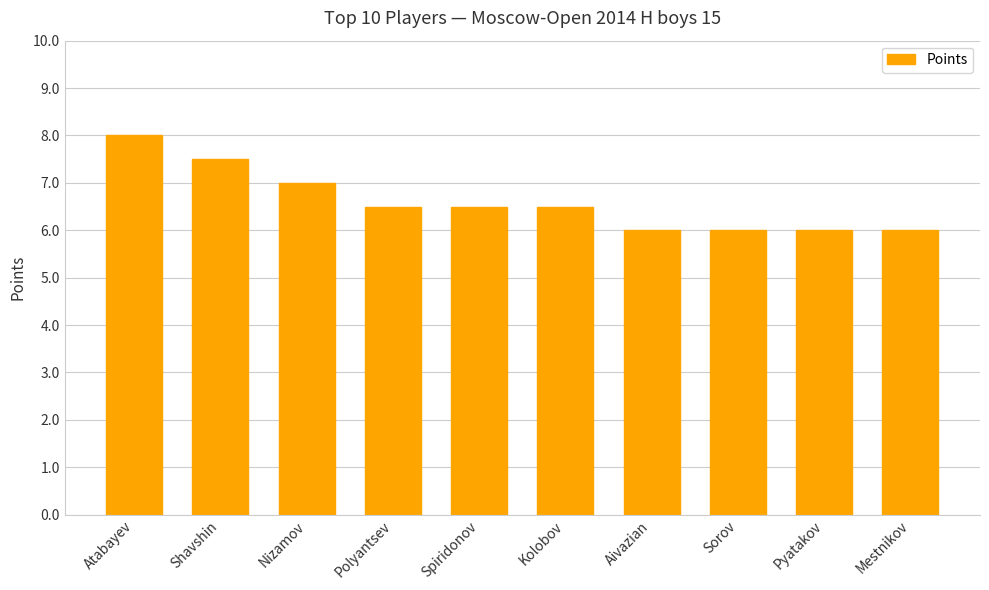

Between Nizamov and Shavshin, which is larger?

Shavshin